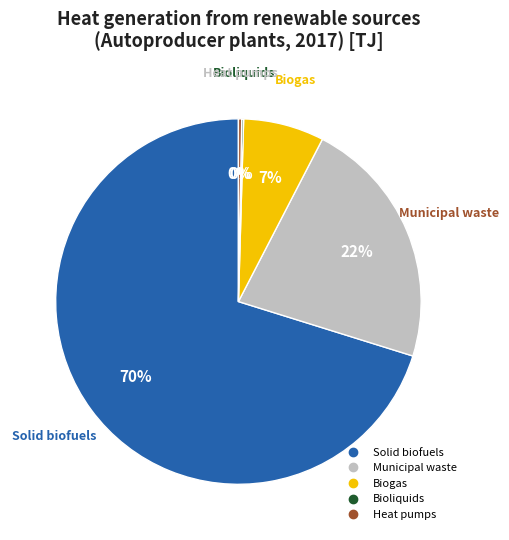

Which category has the biggest portion of the pie?

Solid biofuels